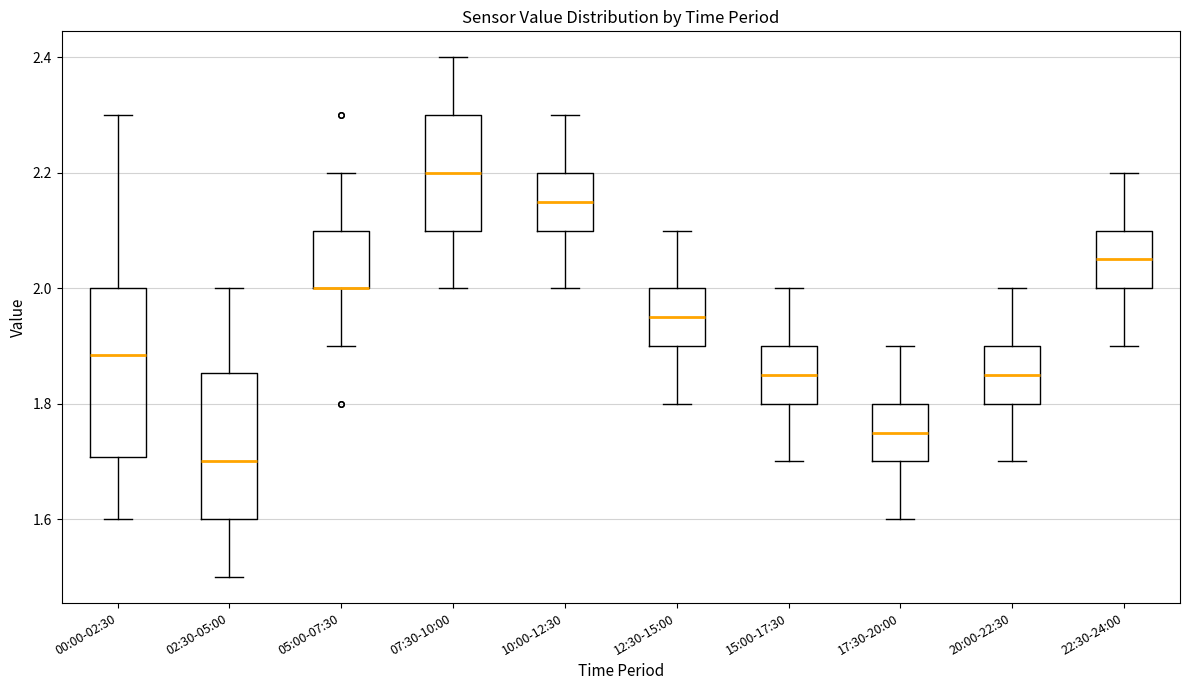

Where is the lower edge of the box for 00:00-02:30 on the y-axis? The values are not printed on the chart, so give them approximately, as read against the axis.

1.70